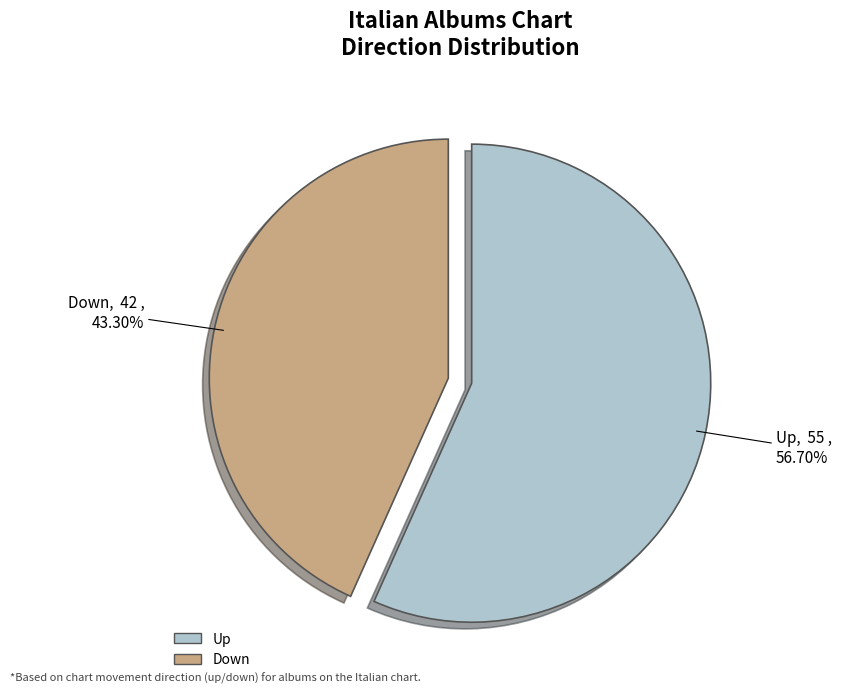

How many slices are in this pie chart?

2